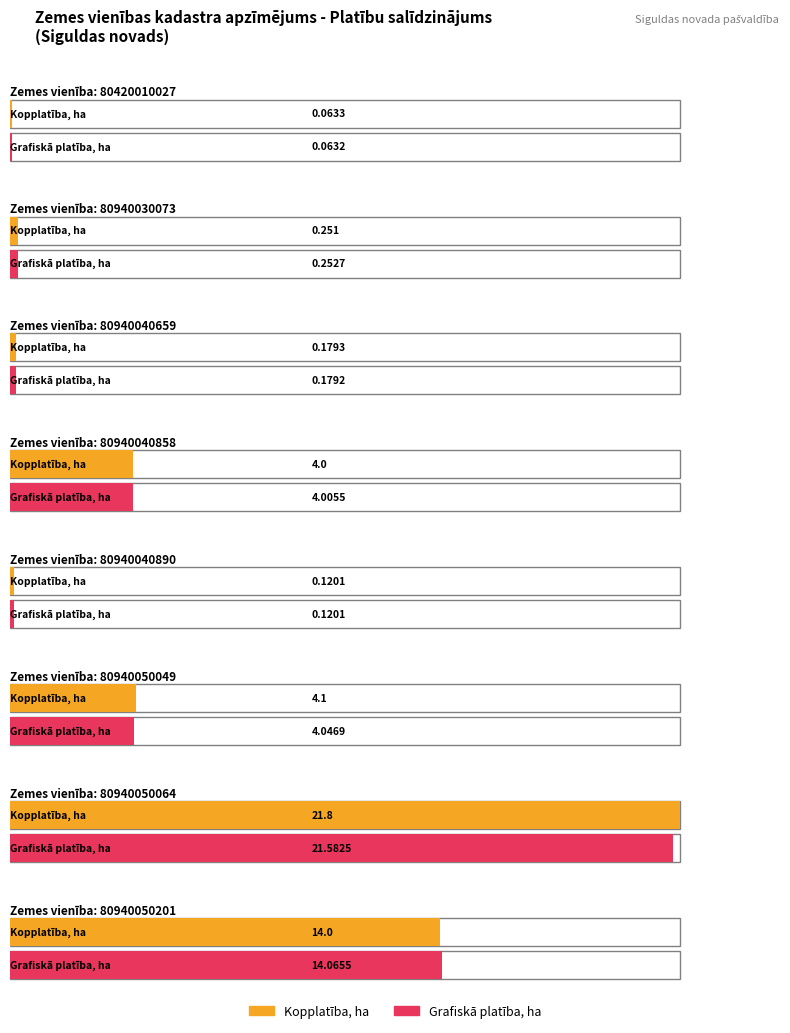

What is the value of the Kopplatība, ha bar at the 6th from the left?

4.1